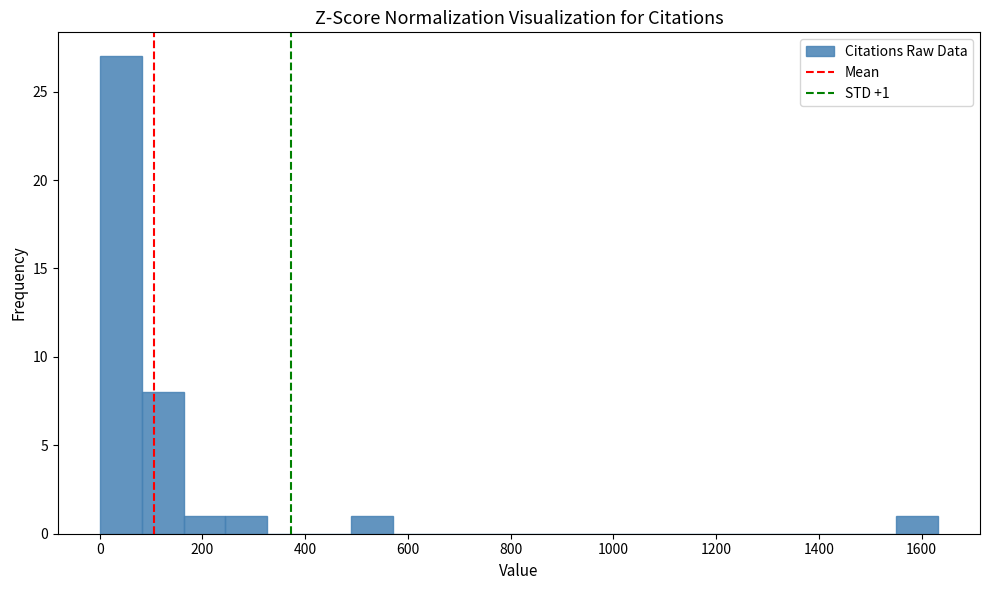

Which range on the x-axis has the tallest bar?

0 to 80